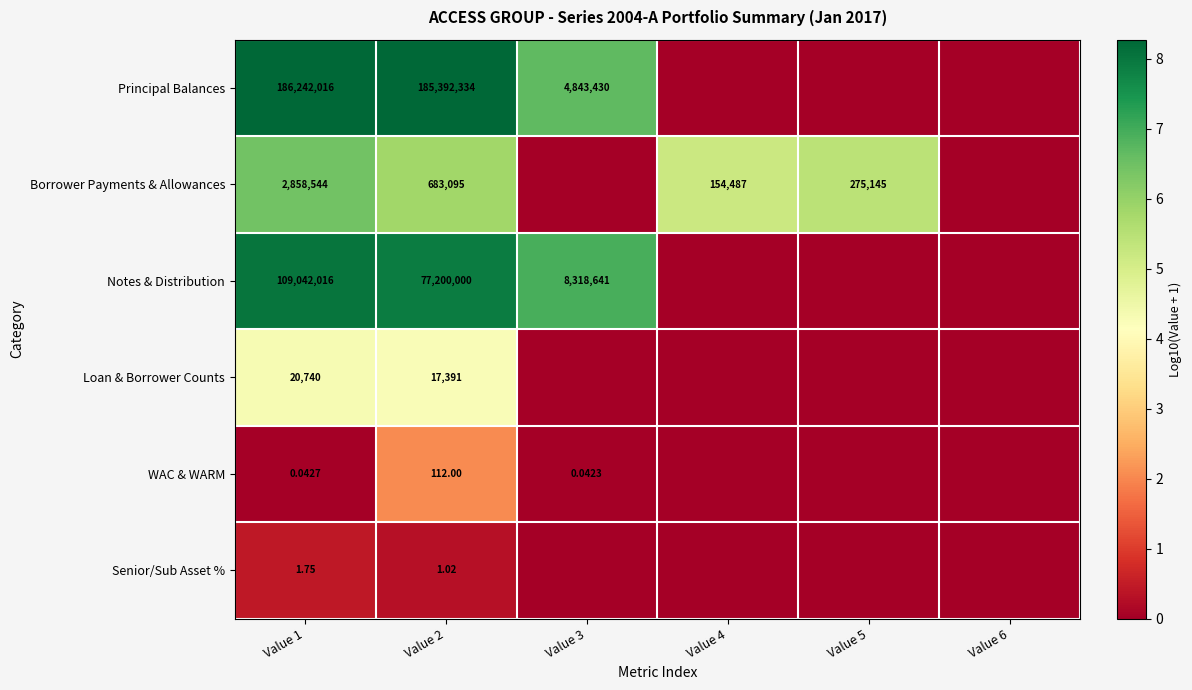

Is the value of Notes & Distribution at Value 1 greater than the value of WAC & WARM at Value 3?

Yes